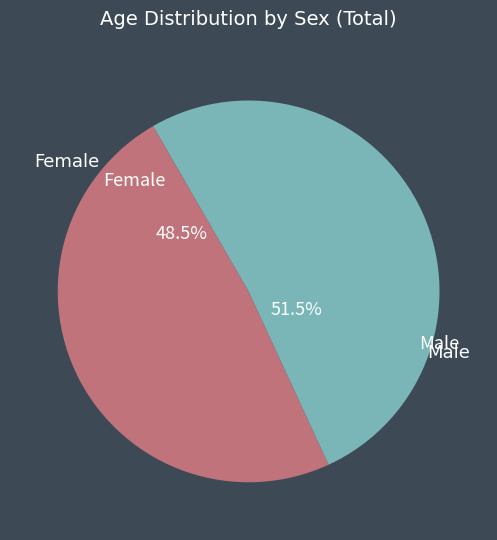

Does any single category account for the majority?

Yes